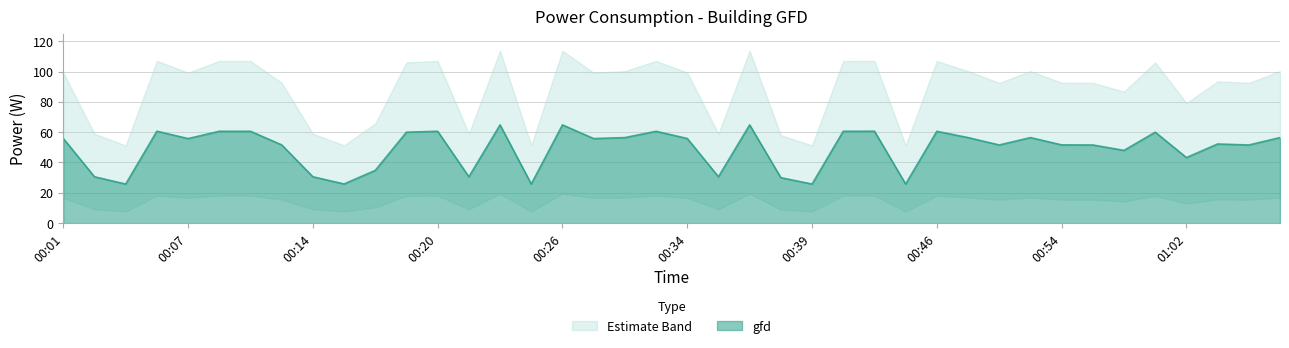

Which category has the highest value across all series?

00:23